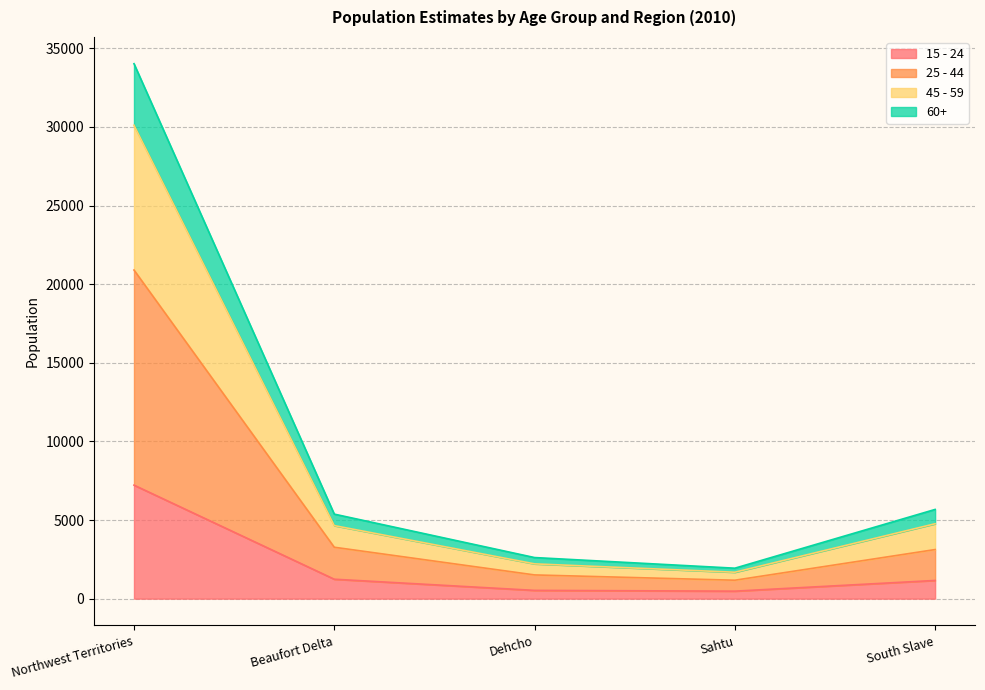

At which category is the sum across all series the highest?

Northwest Territories